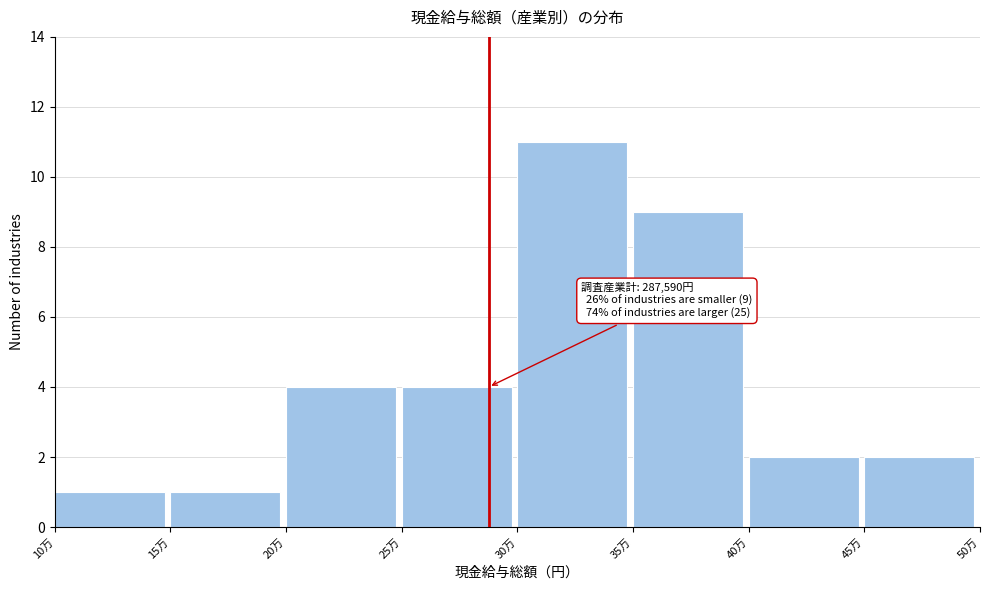

Reading right to left, what are all the values shown in this chart?

45万=2	40万=2	35万=9	30万=11	25万=4	20万=4	15万=1	10万=1